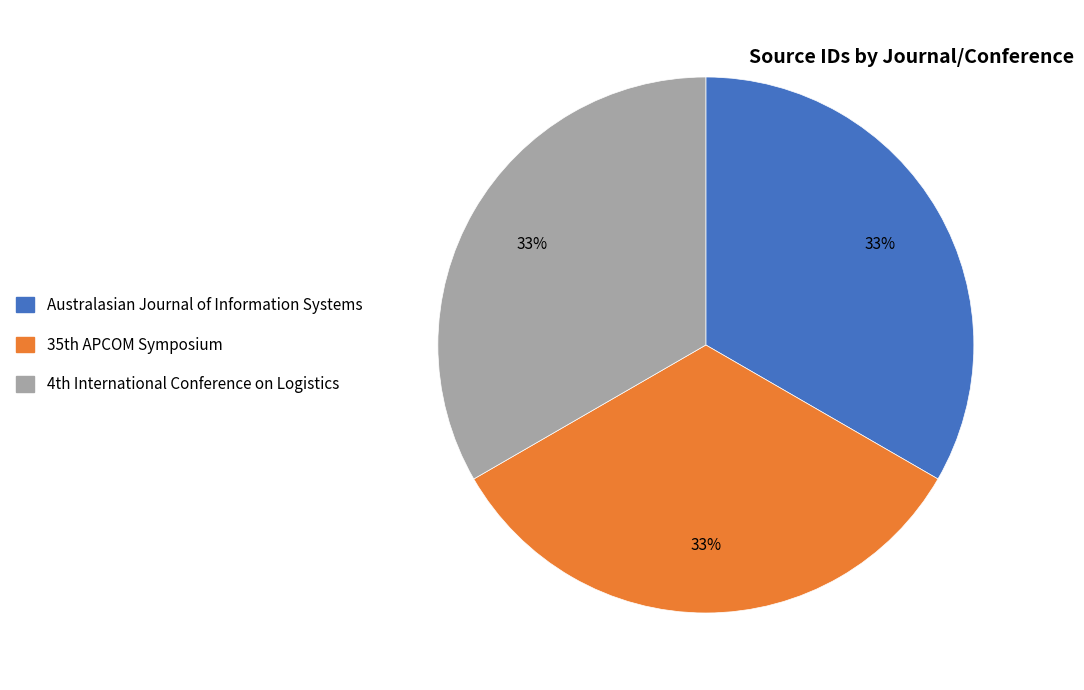

To the nearest percent, what percentage of the pie is Australasian Journal of Information Systems?

33%